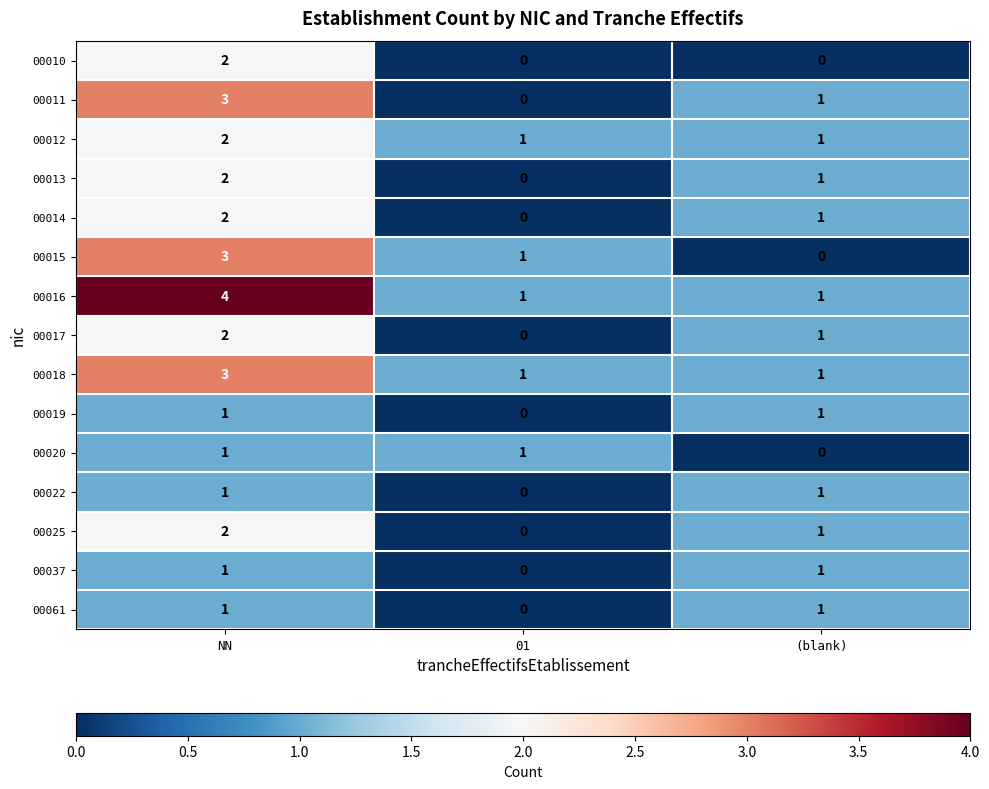

How many 00017 values are between 0 and 2?

3